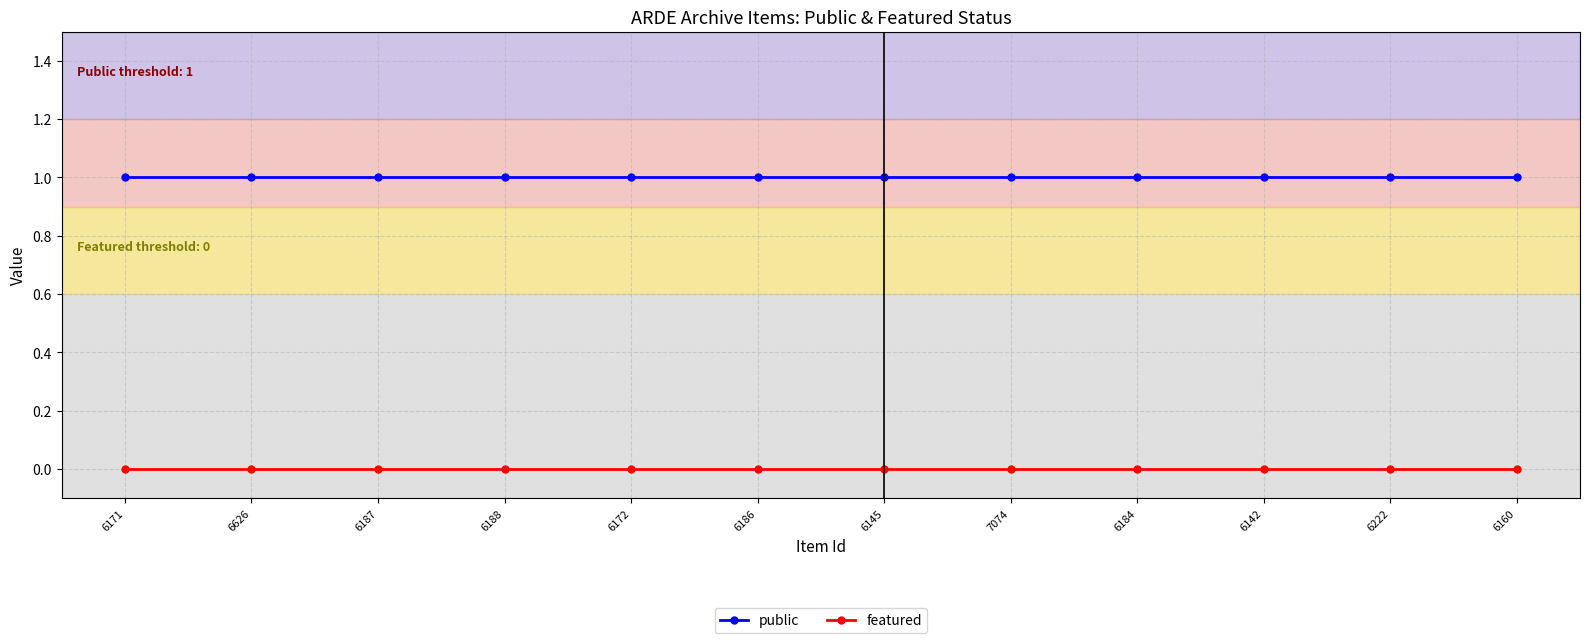

What is the total value across all series at 6188?

1